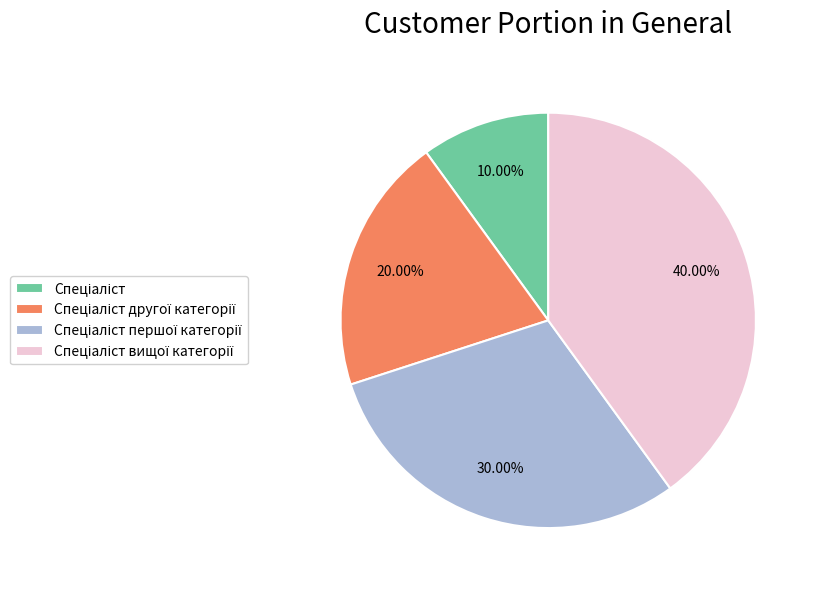

Does any single category account for the majority?

No